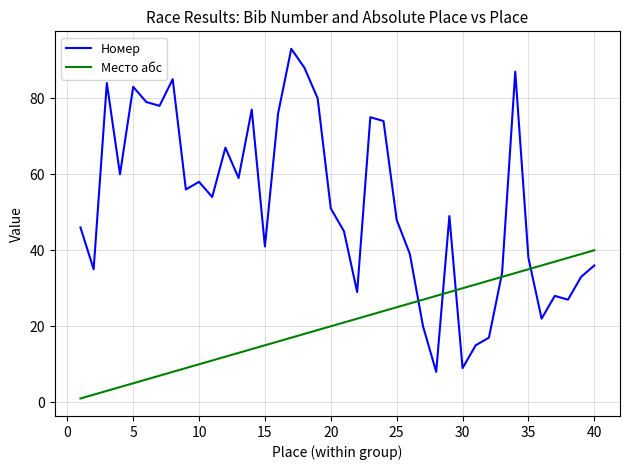

What are all the series names shown in the legend?

Номер, Место абс